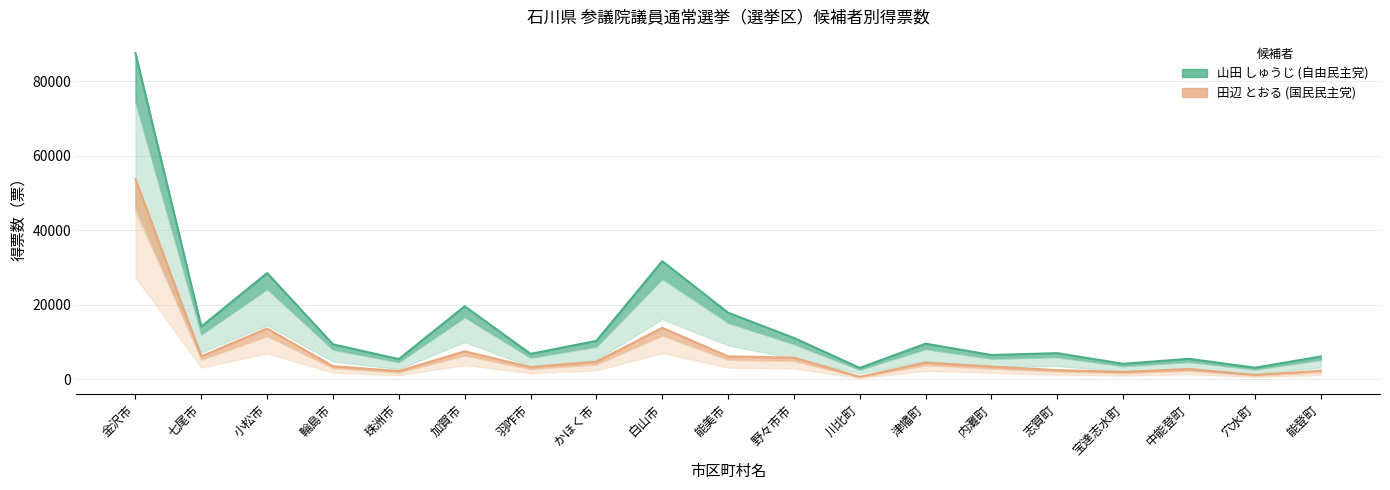

What are all the series names shown in the legend?

山田 しゅうじ (自由民主党), 田辺 とおる (国民民主党)